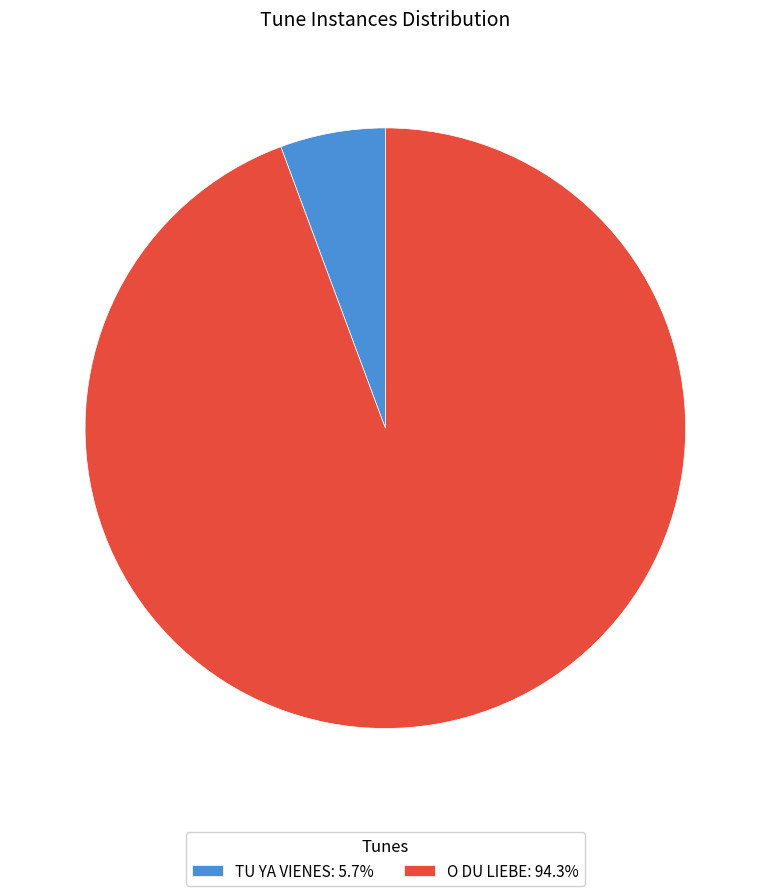

Approximately how many times larger is the value at O DU LIEBE compared to TU YA VIENES?

16.7